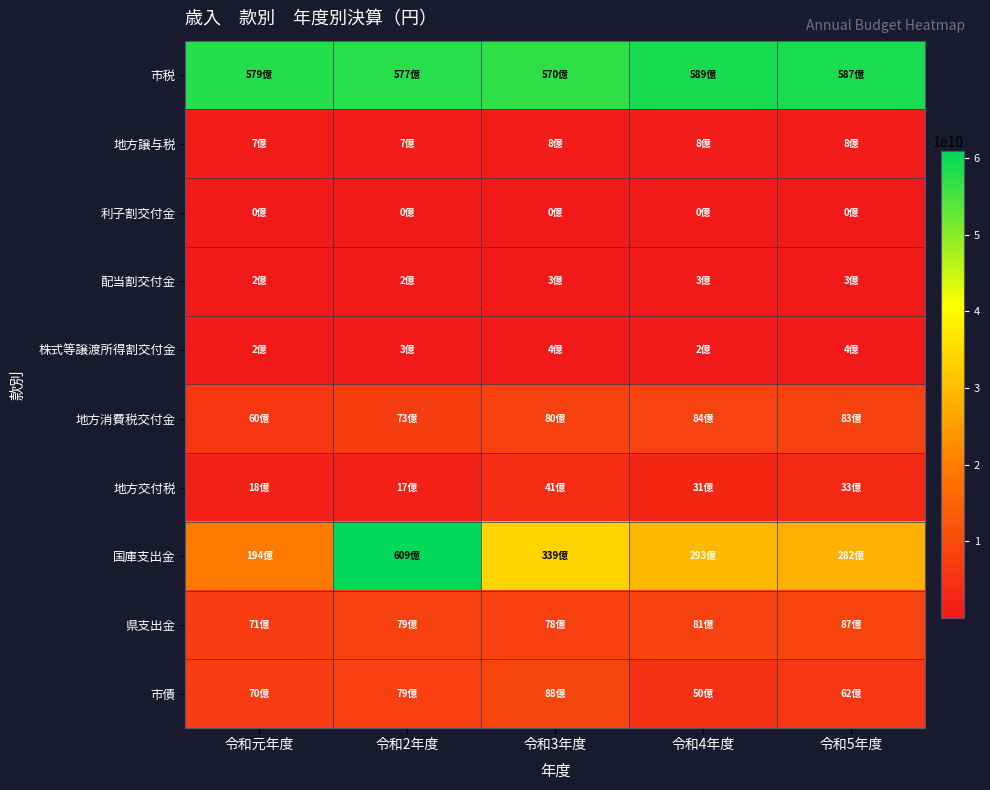

Reading right to left, what are all the values shown in this chart?

市税: 令和5年度=58678866502	令和4年度=58902490176	令和3年度=56974715226	令和2年度=57681465135	令和元年度=57888269303
地方譲与税: 令和5年度=763768000	令和4年度=757225001	令和3年度=758312002	令和2年度=745511002	令和元年度=738031074
利子割交付金: 令和5年度=18799000	令和4年度=20888000	令和3年度=33616000	令和2年度=40490000	令和元年度=38199000
配当割交付金: 令和5年度=344106000	令和4年度=301456000	令和3年度=330858000	令和2年度=214559000	令和元年度=249594000
株式等譲渡所得割交付金: 令和5年度=400530000	令和4年度=234971000	令和3年度=393186000	令和2年度=257205000	令和元年度=150924000
地方消費税交付金: 令和5年度=8301889000	令和4年度=8361755000	令和3年度=7955214000	令和2年度=7291219000	令和元年度=6007795000
地方交付税: 令和5年度=3276478000	令和4年度=3054699000	令和3年度=4135926000	令和2年度=1660189000	令和元年度=1807110000
国庫支出金: 令和5年度=28150560323	令和4年度=29344597961	令和3年度=33875376559	令和2年度=60934015153	令和元年度=19382864489
県支出金: 令和5年度=8712957937	令和4年度=8134460757	令和3年度=7836959076	令和2年度=7883792894	令和元年度=7110377853
市債: 令和5年度=6195710000	令和4年度=4951690000	令和3年度=8836811000	令和2年度=7869453000	令和元年度=7015900000